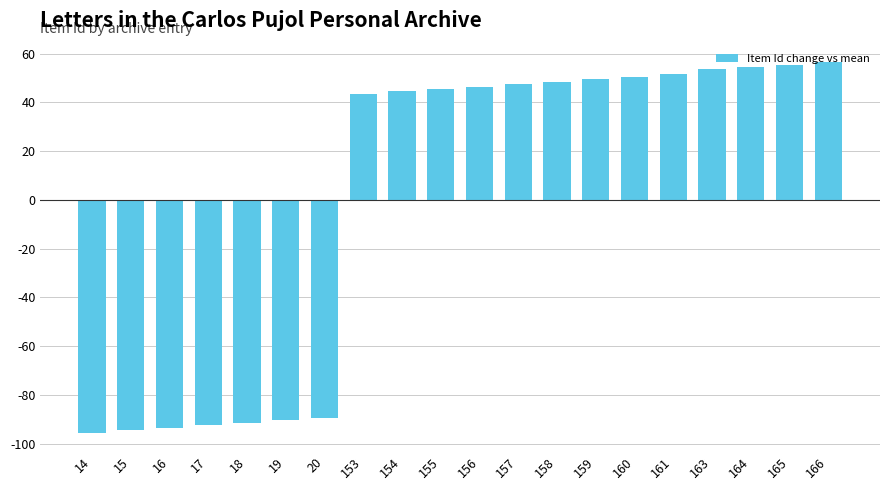

What is the approximate value at 156?

46.5